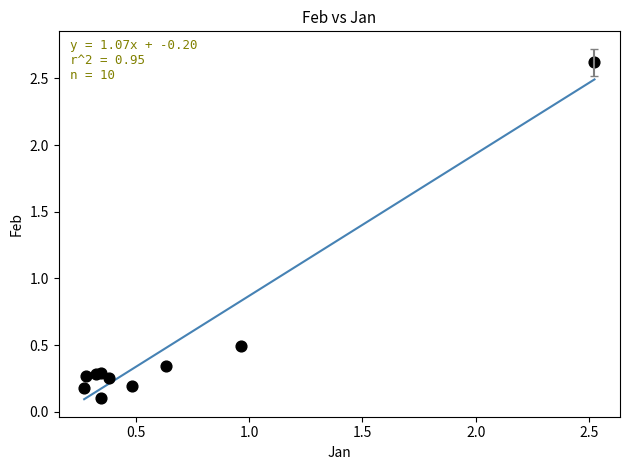

What Y value in the scatter plot is closest to 1?

0.5